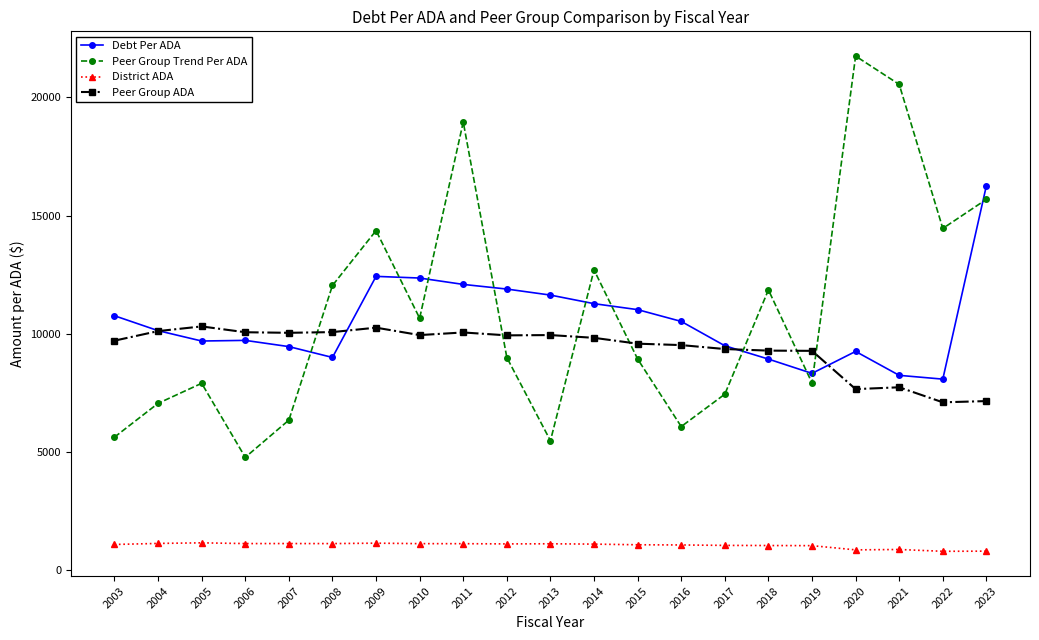

What is the total value across all series at 2003?

27164.8